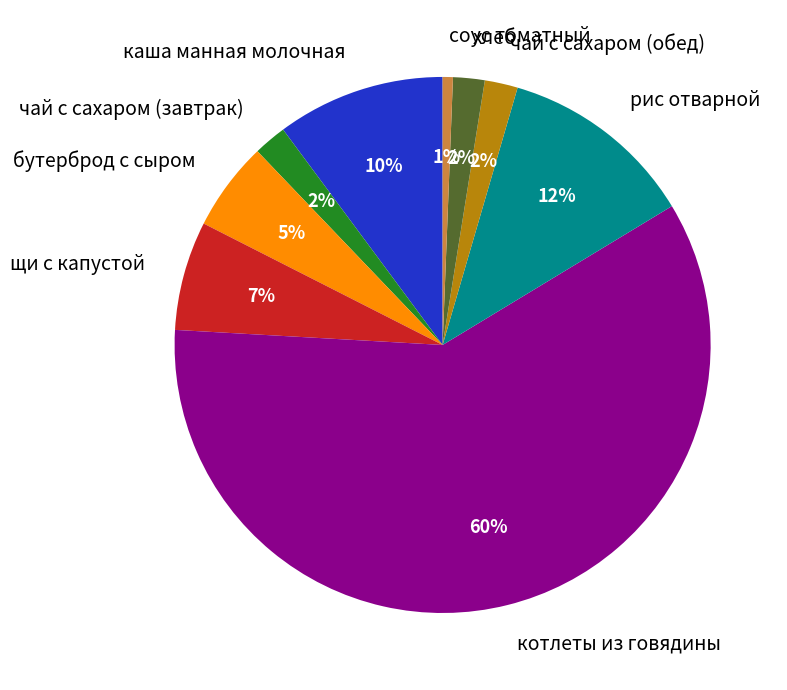

Does каша манная молочная account for over 50% of the chart?

No